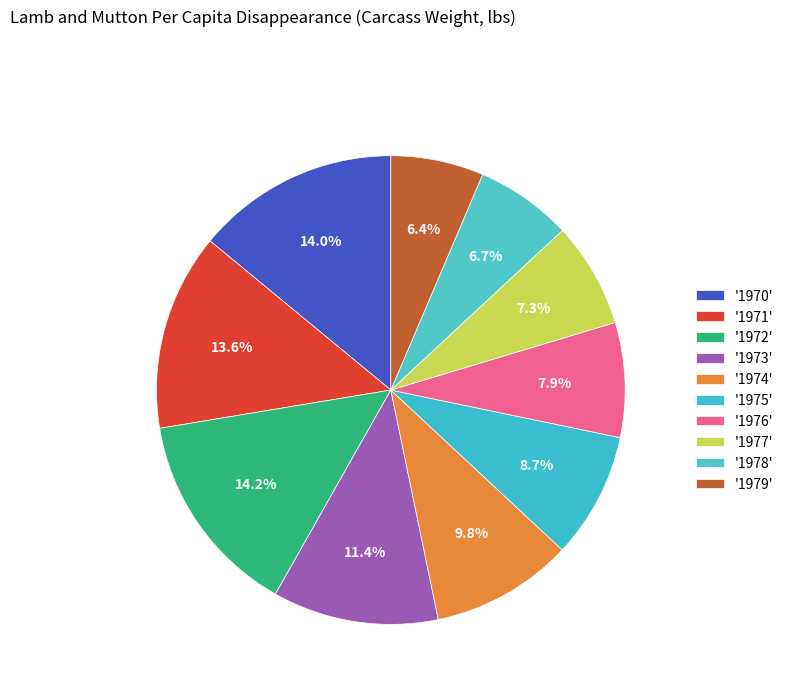

What is the largest slice in the pie chart?

1972